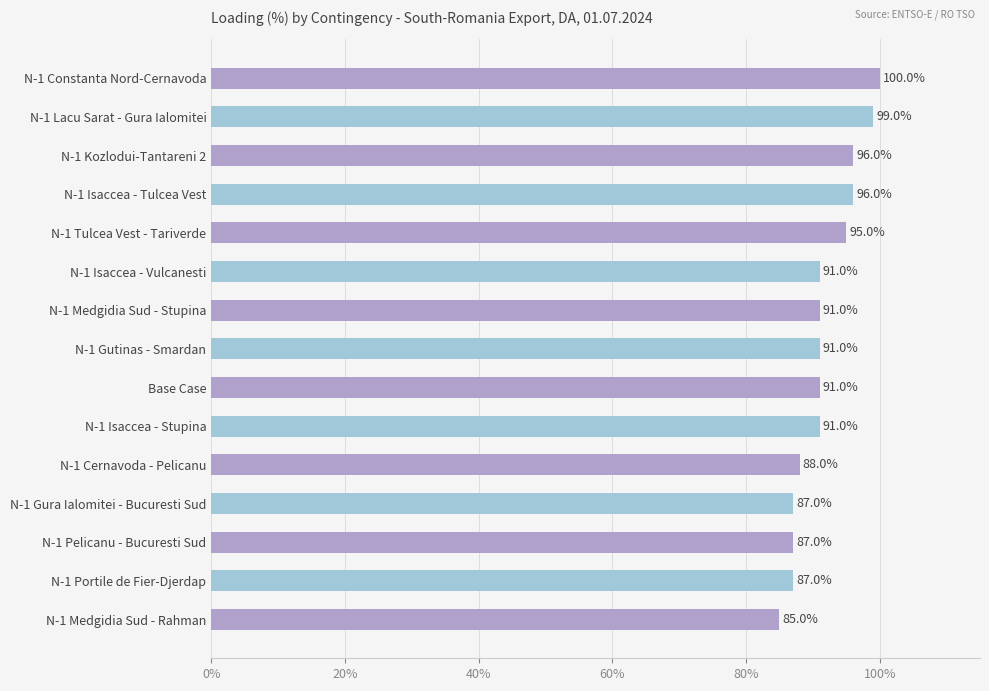

Approximately how many times larger is the value at N-1 Portile de Fier-Djerdap compared to Base Case?

1.0